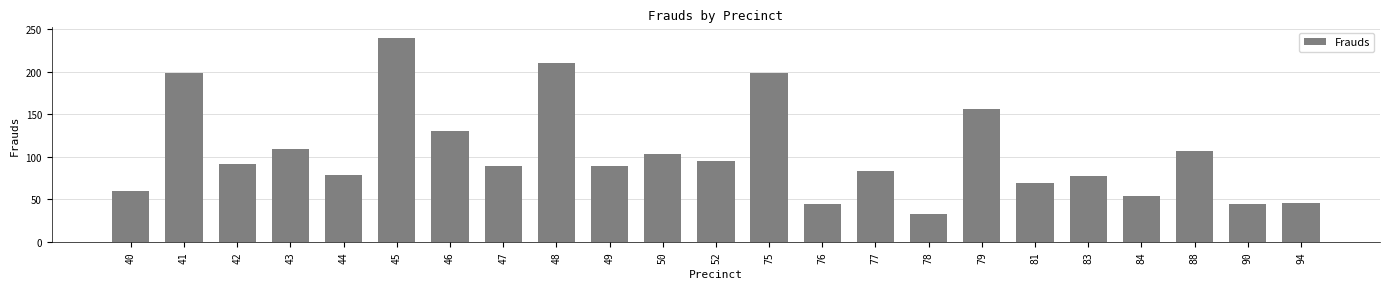

Which category has the highest value across all series?

45